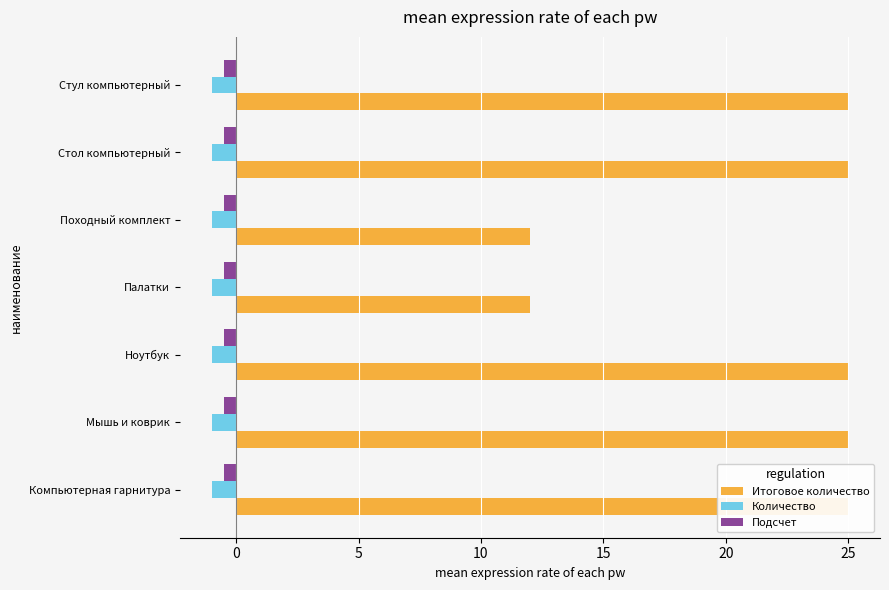

Count the number of data series in this chart.

3